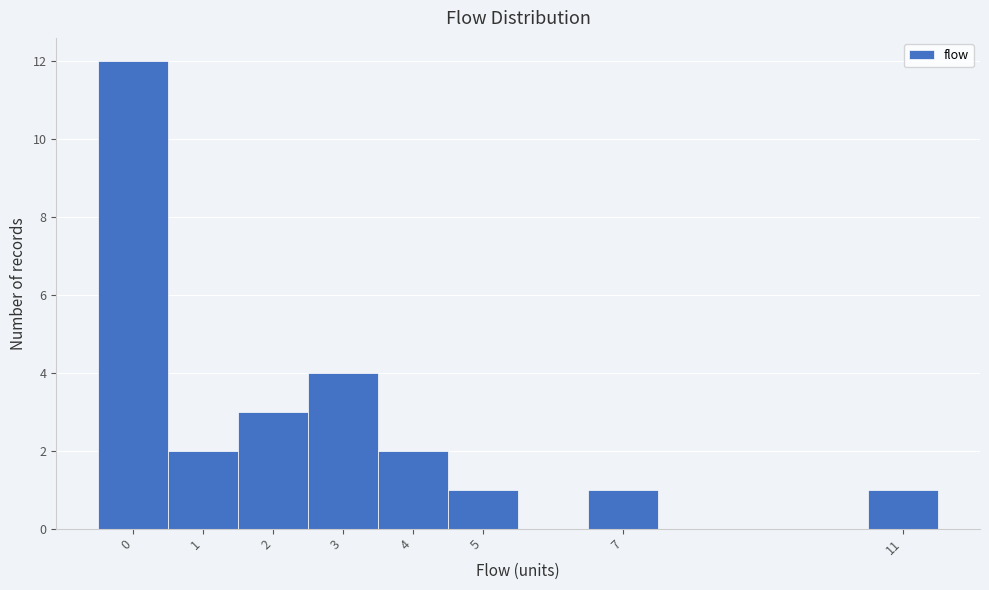

Reading left to right, transcribe this chart: for each bar, give the range it covers on the x-axis and its height. The values are not printed on the chart, so give them approximately, as read against the axis.

-0.5 to 0.5: 12
0.5 to 1.5: 2
1.5 to 2.5: 3
2.5 to 3.5: 4
3.5 to 4.5: 2
4.5 to 5.5: 1
5.5 to 6.5: 0
6.5 to 7.5: 1
7.5 to 8.5: 0
8.5 to 9.5: 0
9.5 to 10.5: 0
10.5 to 11.5: 1